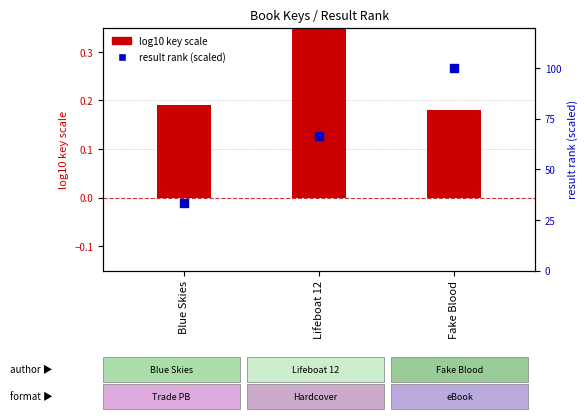

What are all the series names shown in the legend?

log10 key scale, result rank (scaled)